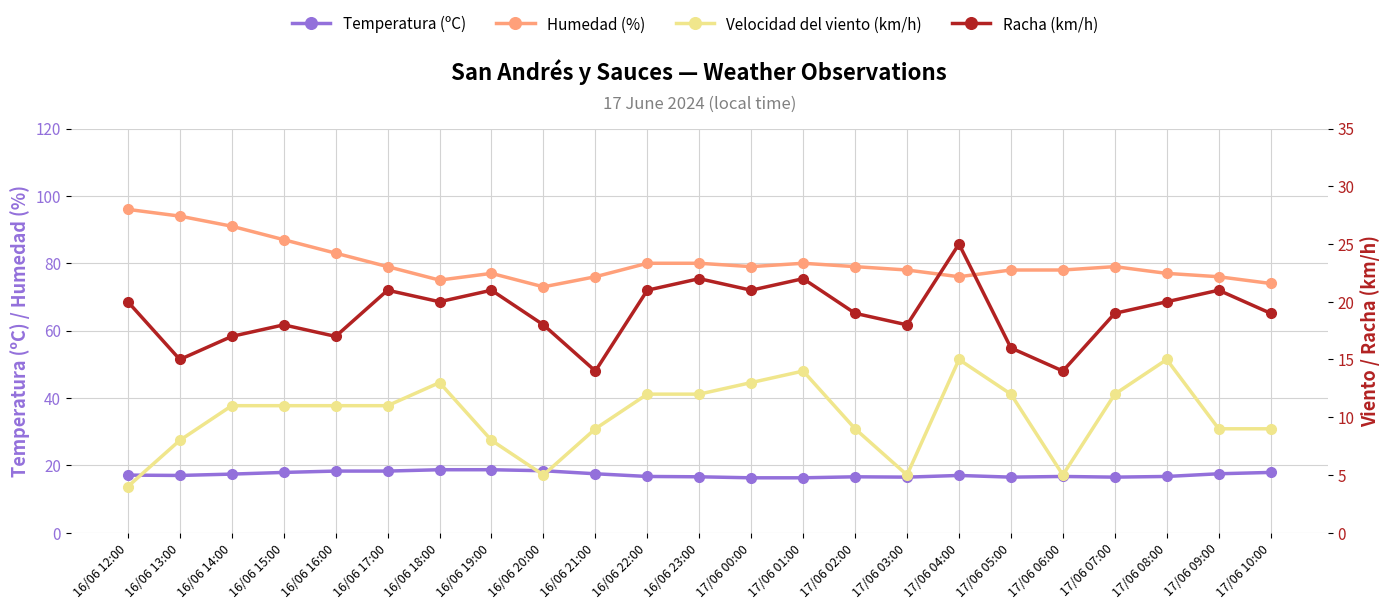

What position from the right is 17/06 00:00?

11